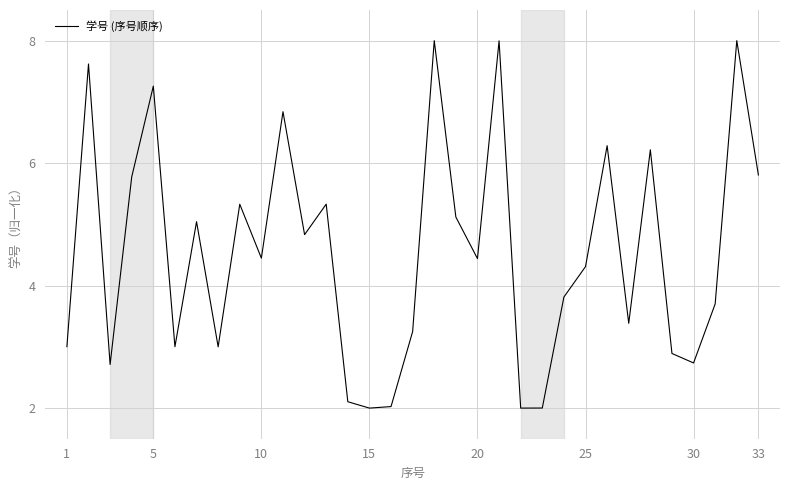

Count the number of values greater than 4.

18